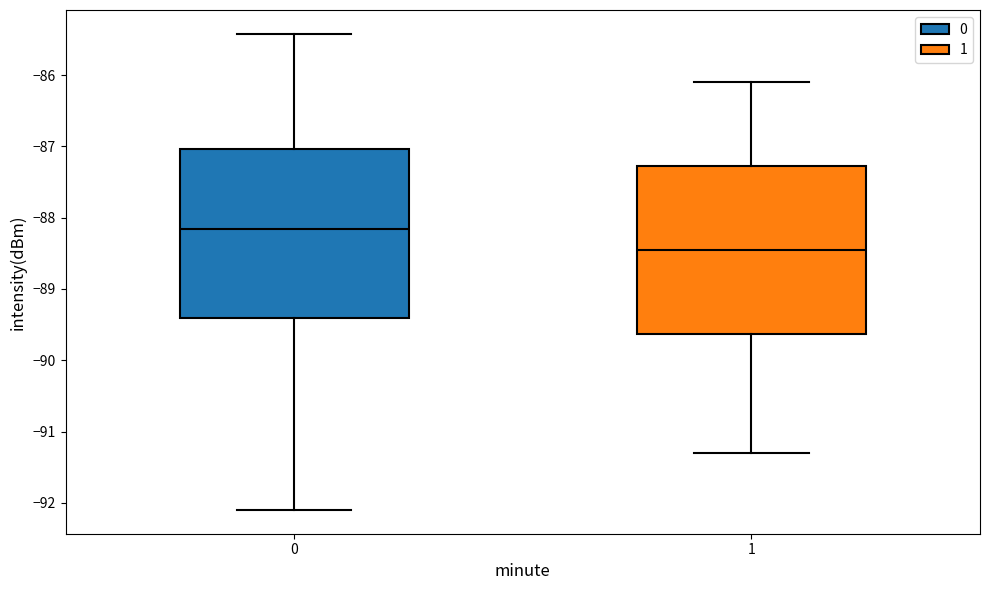

Reading left to right, transcribe this box plot: for each box, give where its median line is, the range the box spans, and where its two whiskers end, as read against the y-axis. The values are not printed on the chart, so give them approximately, as read against the axis.

0: median -88.2, box -89.4 to -87.0, whiskers -92.1 to -85.4
1: median -88.4, box -89.6 to -87.3, whiskers -91.3 to -86.1